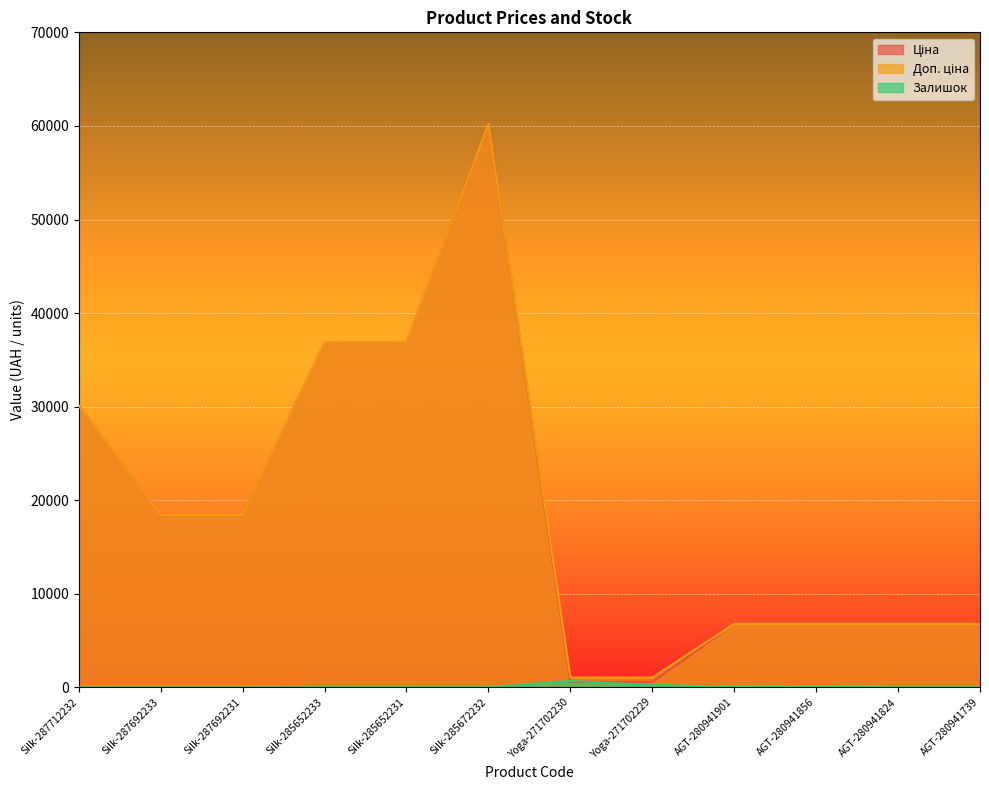

How many lines are shown in the chart?

3